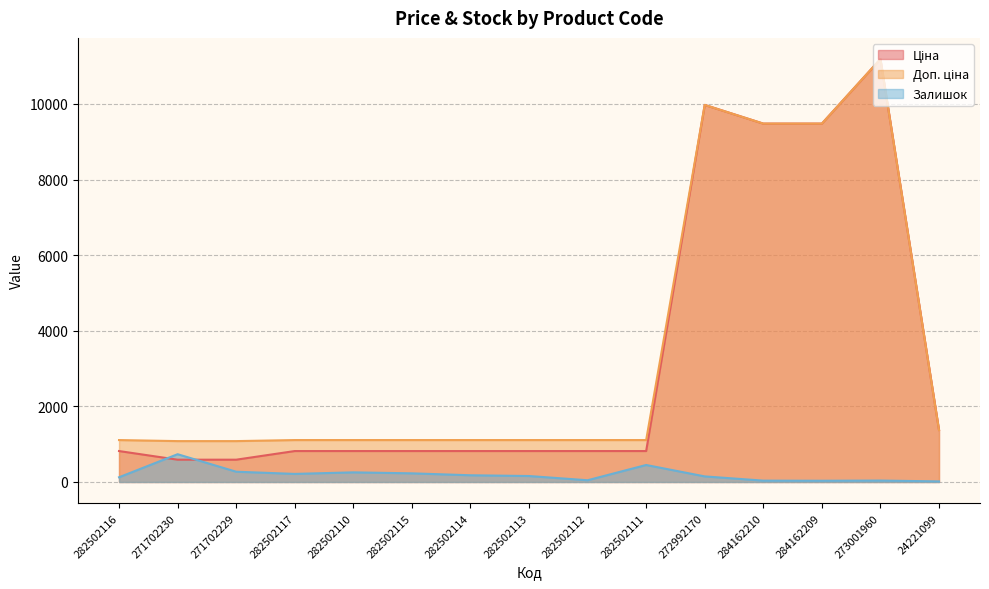

Reading right to left, list all the values displayed in this chart.

Ціна: 1375.4	11188.2	9480.1	9480.1	9975.0	818.5	818.5	818.5	818.5	818.5	818.5	818.5	589.9	589.9	818.5
Доп. ціна: 1375.0	11188.2	9480.1	9480.1	9975.0	1109.2	1109.2	1109.2	1109.2	1109.2	1109.2	1109.2	1081.7	1081.7	1109.2
Залишок: 16.0	38.0	33.0	36.0	148.0	450.0	46.0	158.0	178.0	229.0	255.0	214.0	272.0	735.0	125.0